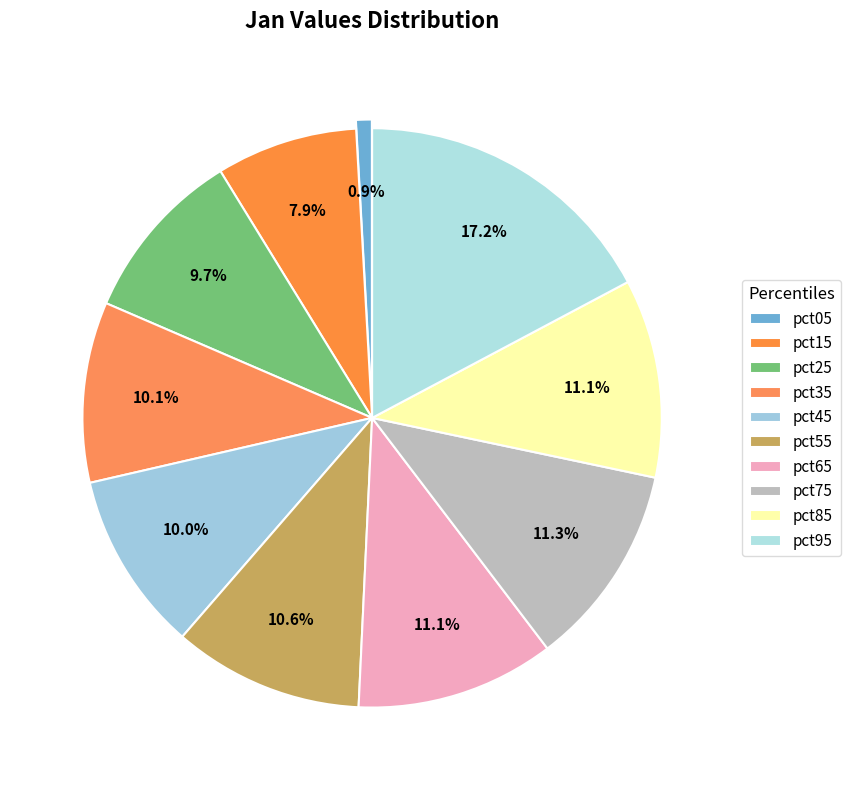

Does any single category account for the majority?

No